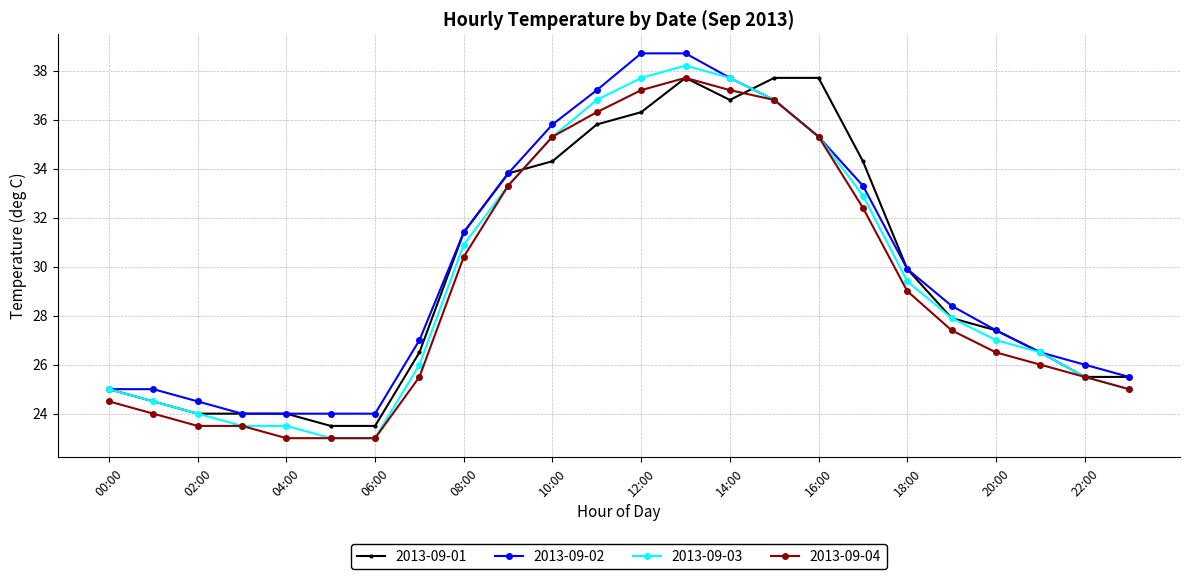

What are all the series names shown in the legend?

2013-09-01, 2013-09-02, 2013-09-03, 2013-09-04